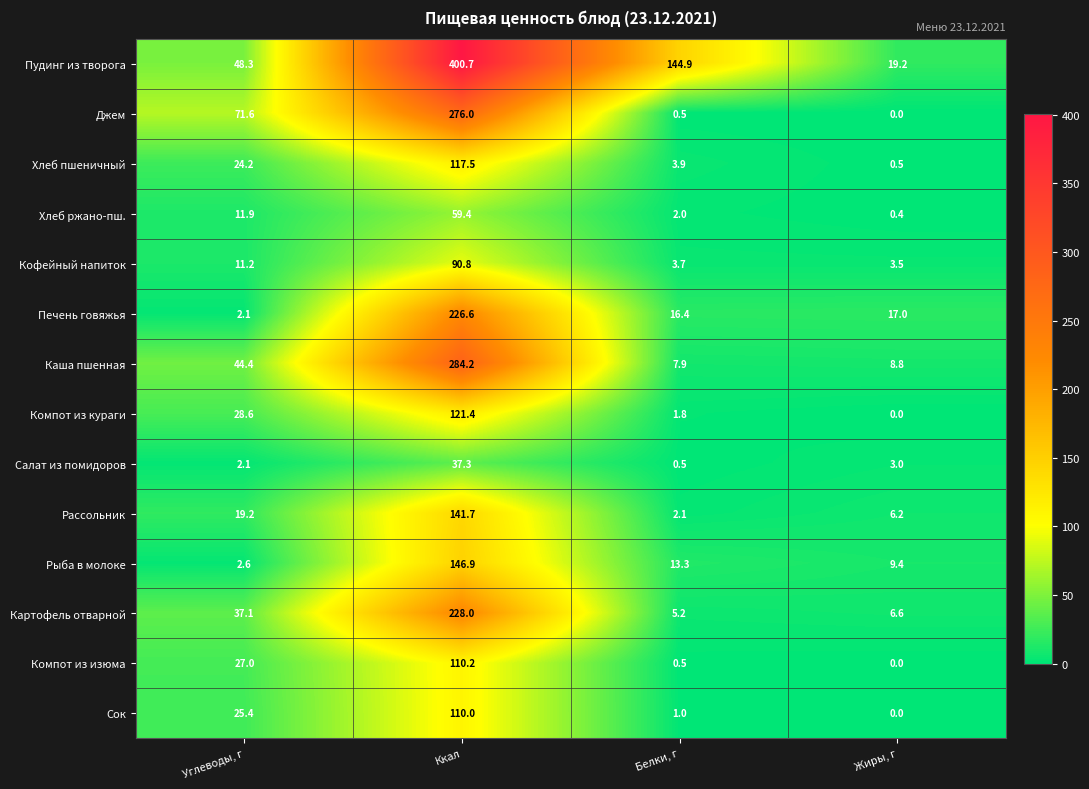

Rank the categories by Картофель отварной value from highest to lowest.

Ккал, Углеводы, г, Жиры, г, Белки, г